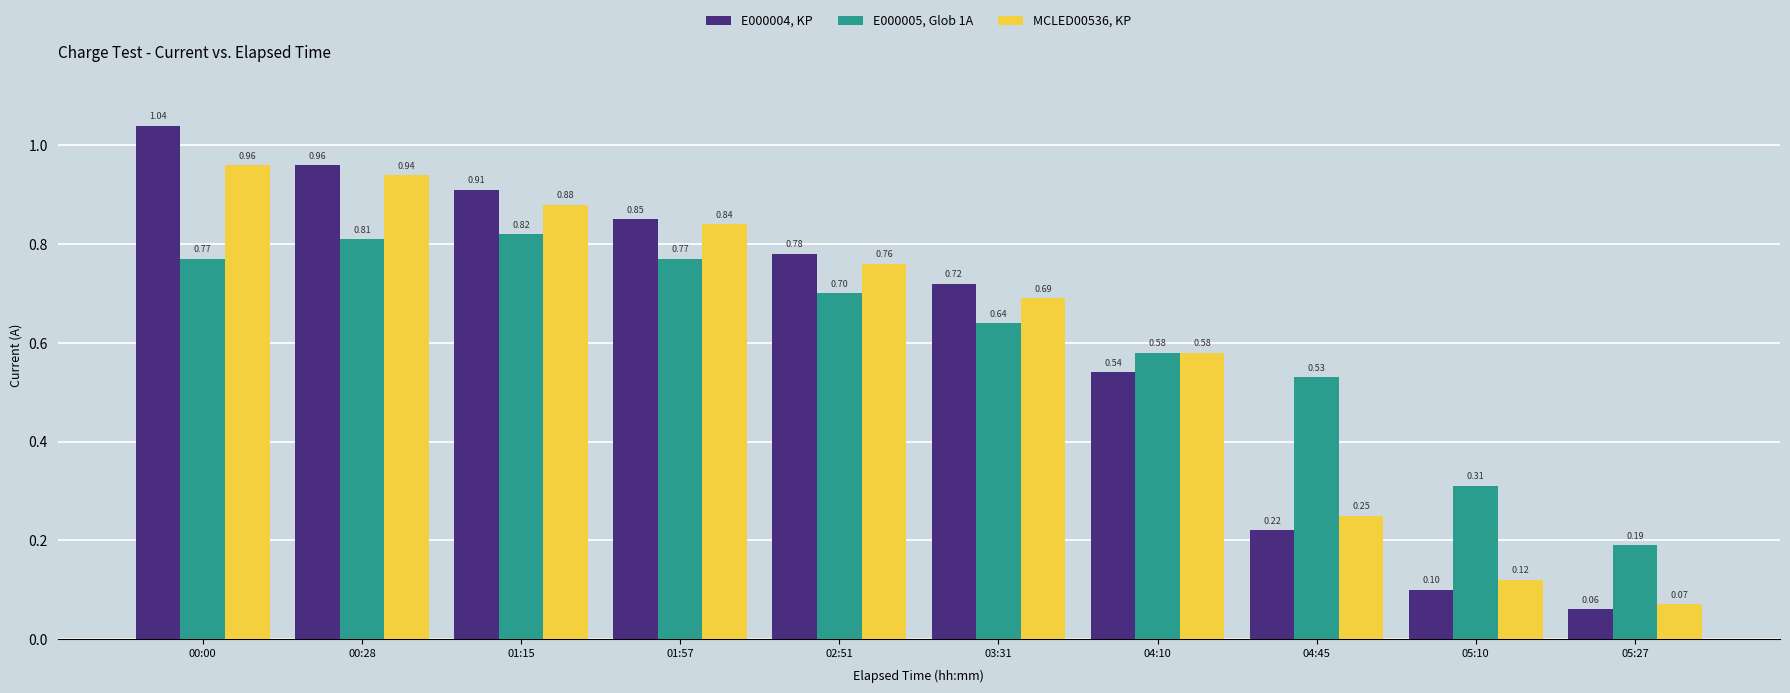

What is the sum of all E000005, Glob 1A values?

6.1